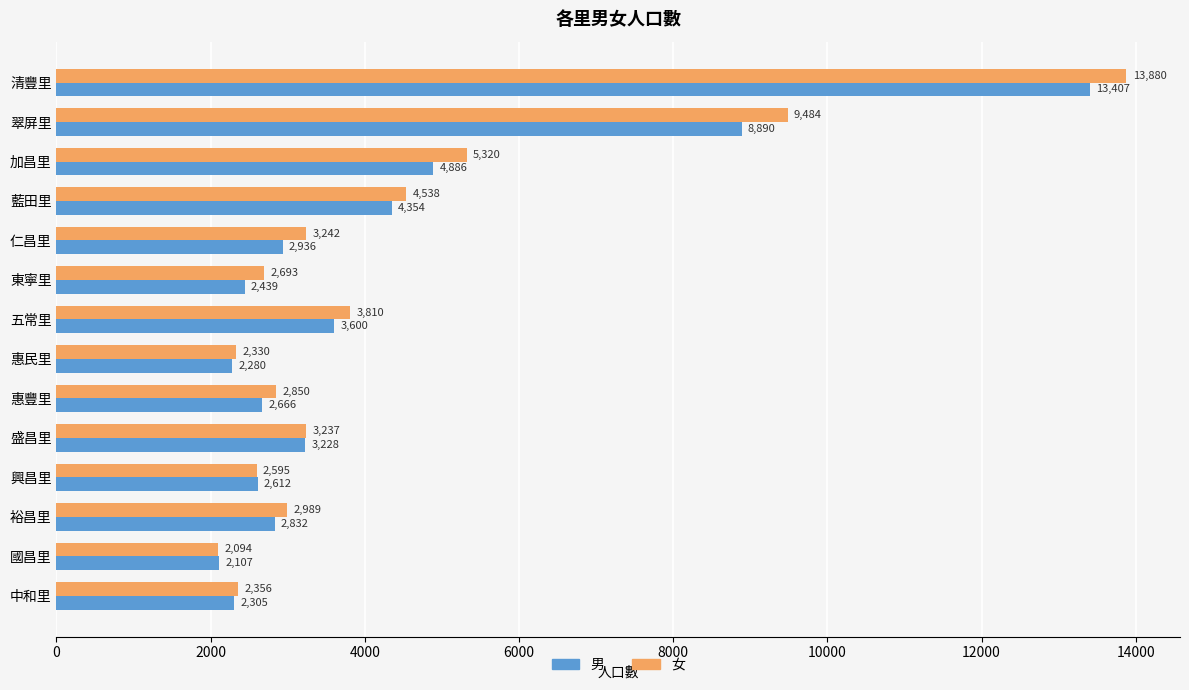

Which series has the widest spread of values?

女